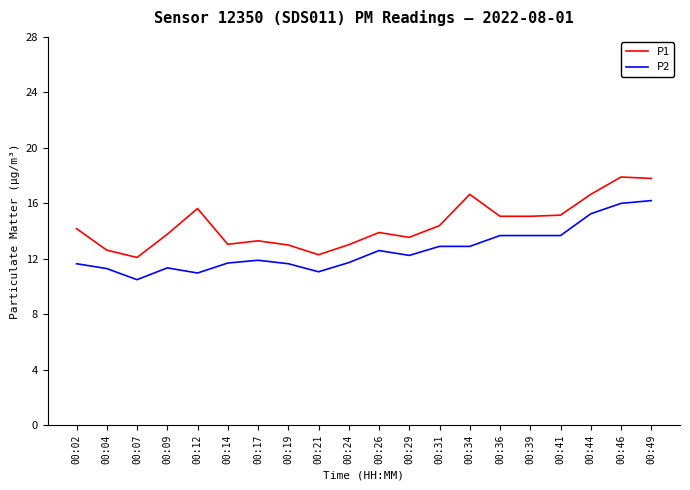

Which series has the largest total across all categories?

P1